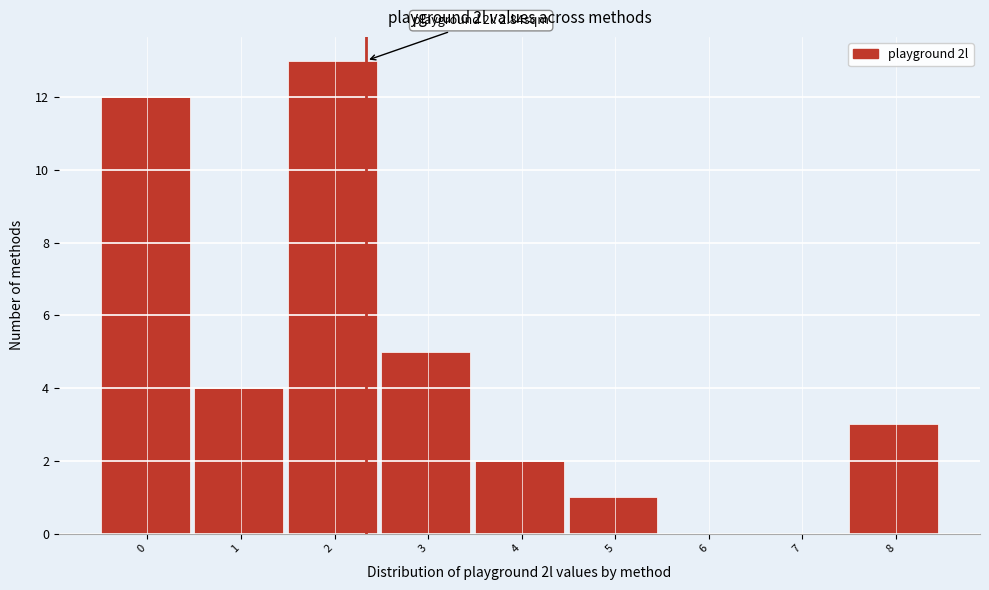

Reading left to right, list all the values displayed in this chart.

0=12	1=4	2=13	3=5	4=2	5=1	6=0	7=0	8=3